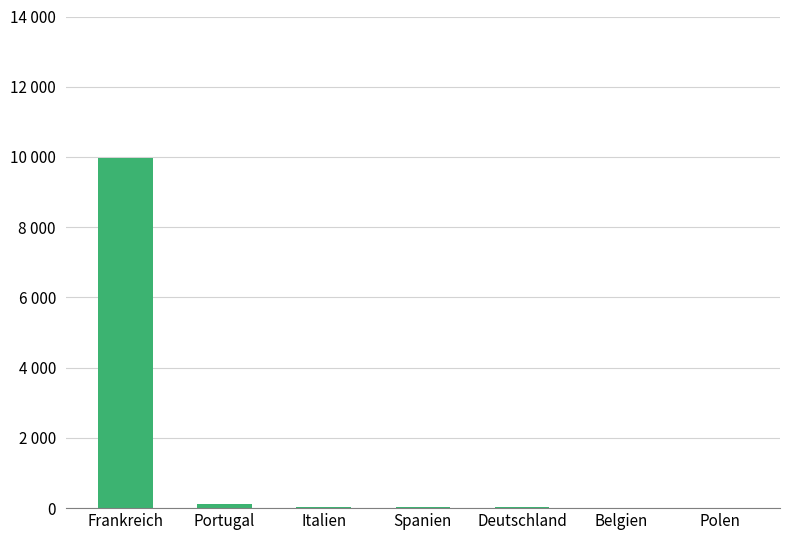

Reading right to left, extract all data points from this chart.

5	13	21	23	30	107	9966